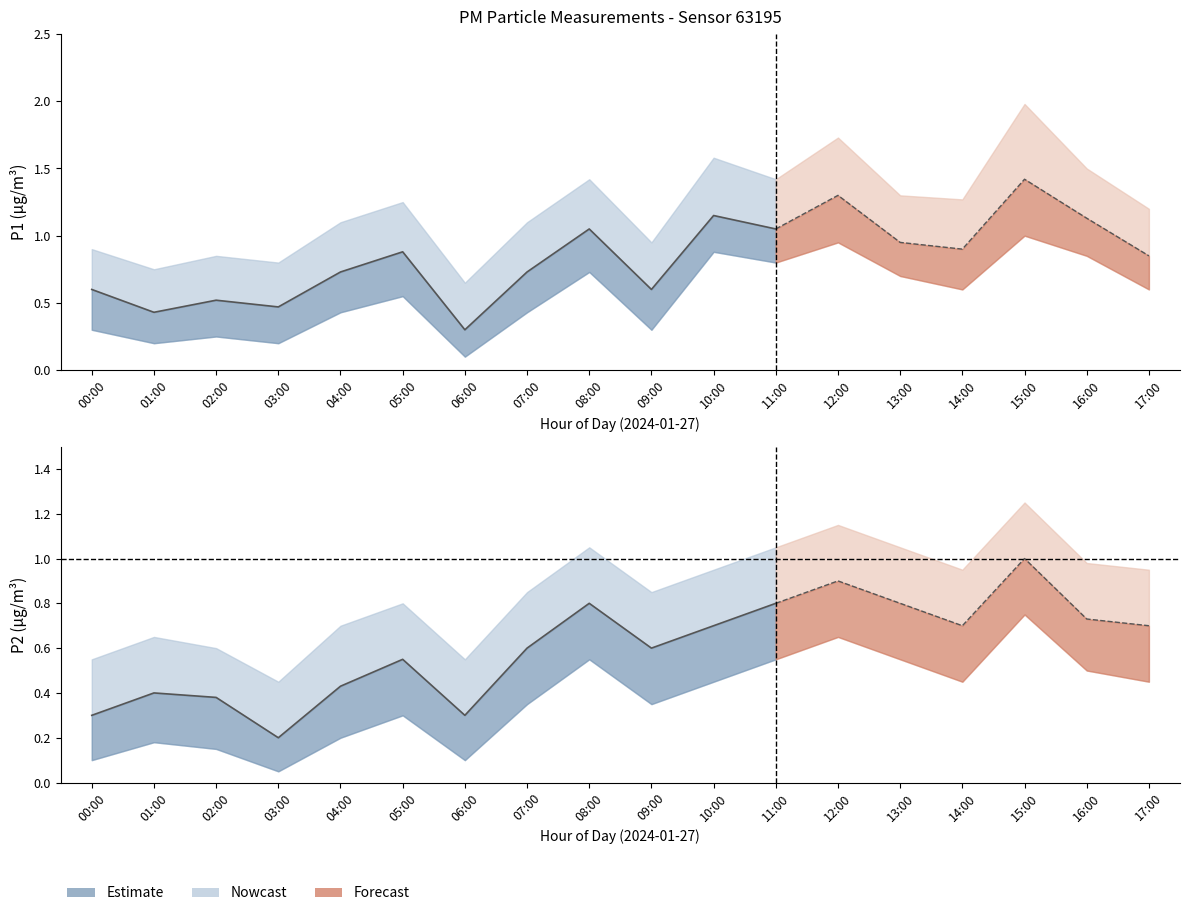

Which series changed the most between 05:00 and 15:00?

P1_upper